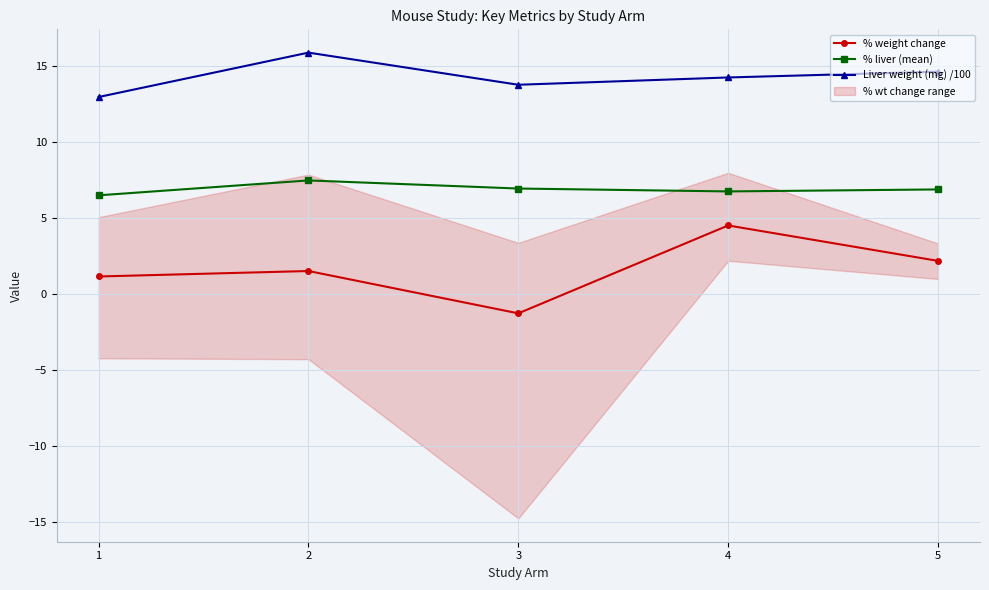

Which series has the largest range (max minus min)?

% weight change